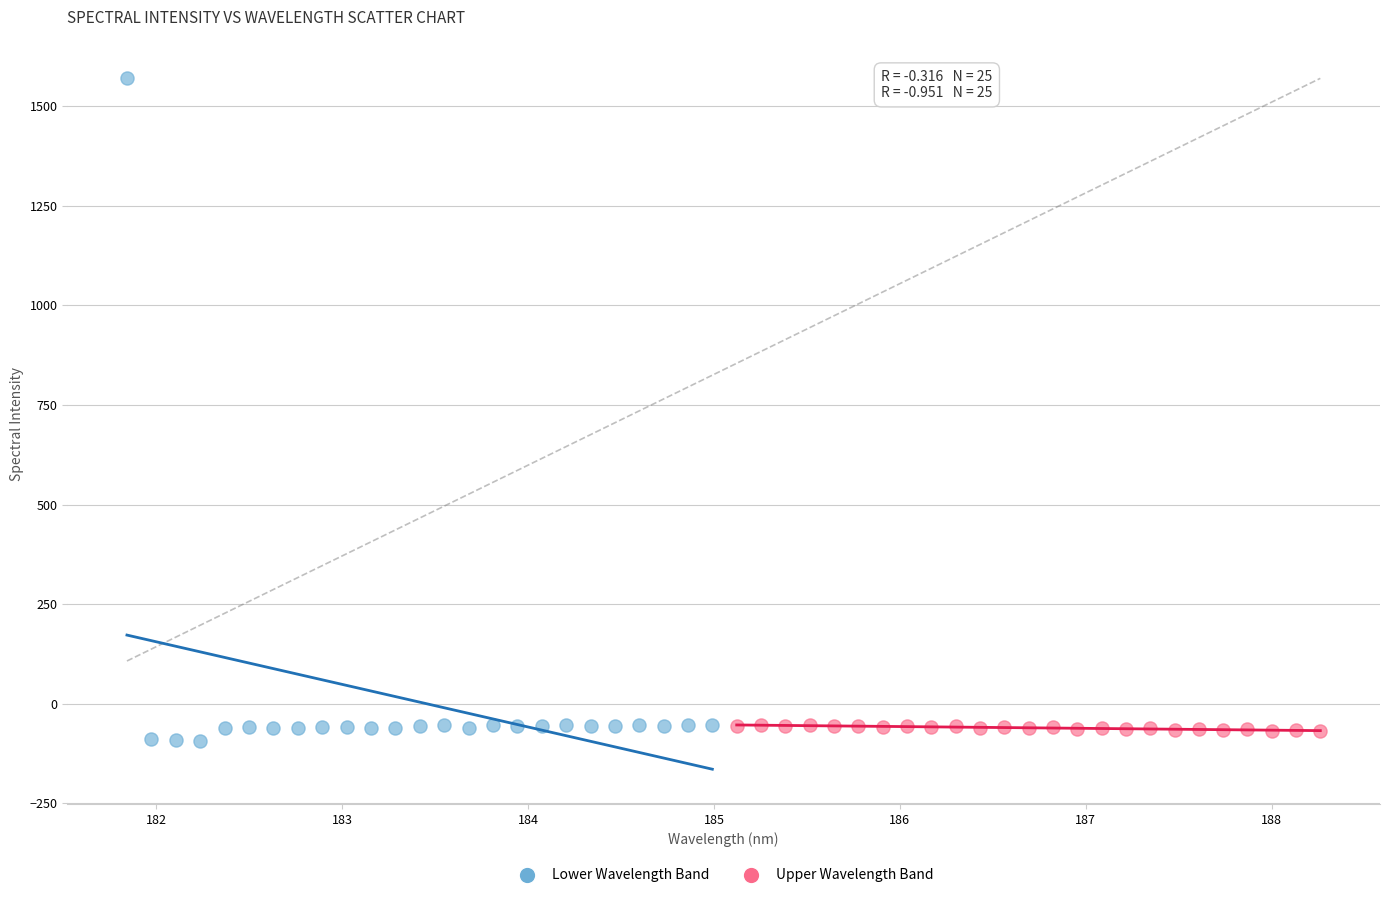

Which series has the largest Y range (max minus min)?

Lower Wavelength Band